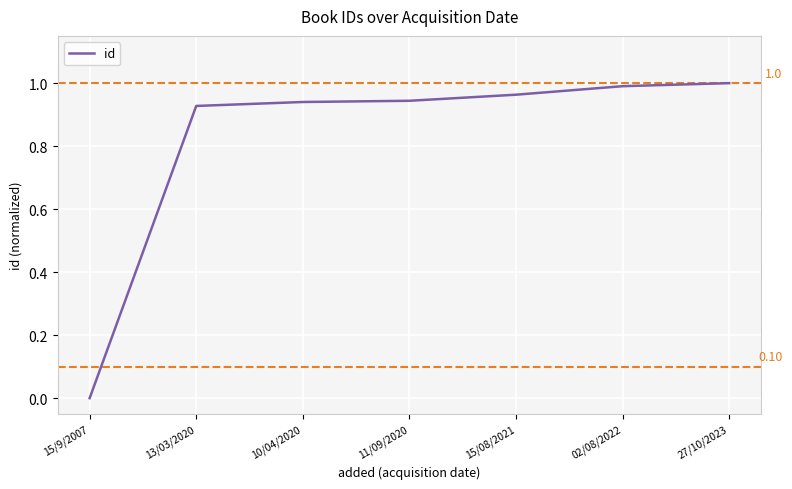

What position from the left is 15/08/2021?

5